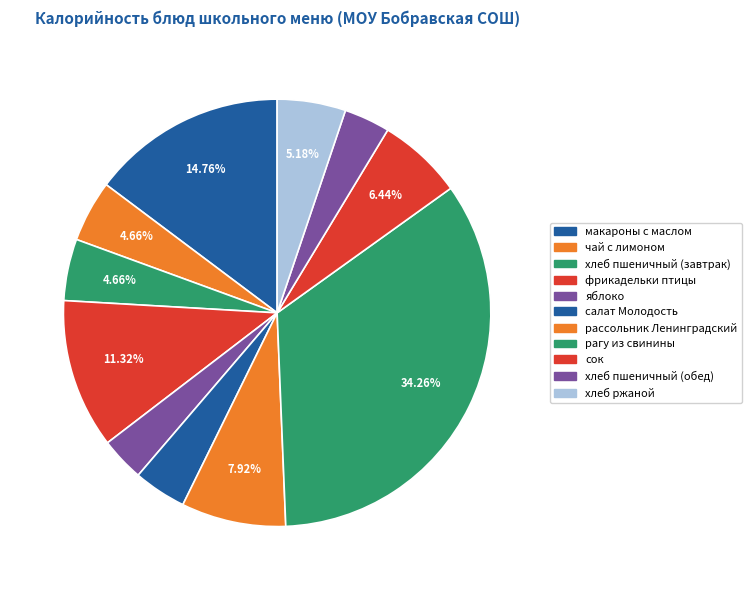

How many segments does this pie chart have?

11